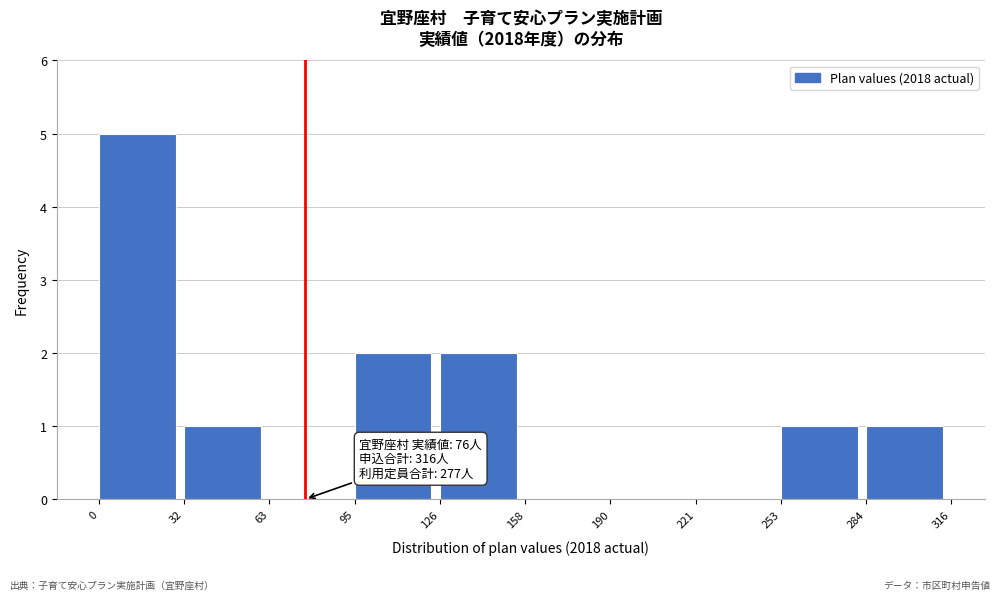

Over which range of the x-axis is the bar tallest?

0 to 32